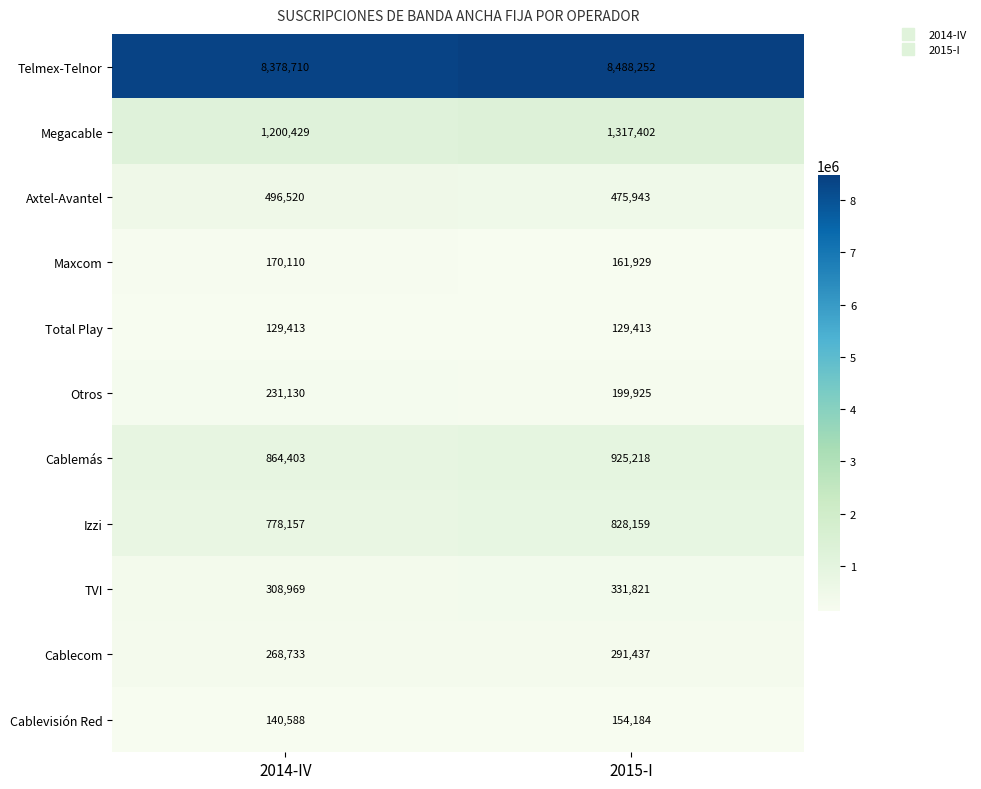

Rank the series at 2015-I from lowest to highest value.

Total Play, Cablevisión Red, Maxcom, Otros, Cablecom, TVI, Axtel-Avantel, Izzi, Cablemás, Megacable, Telmex-Telnor